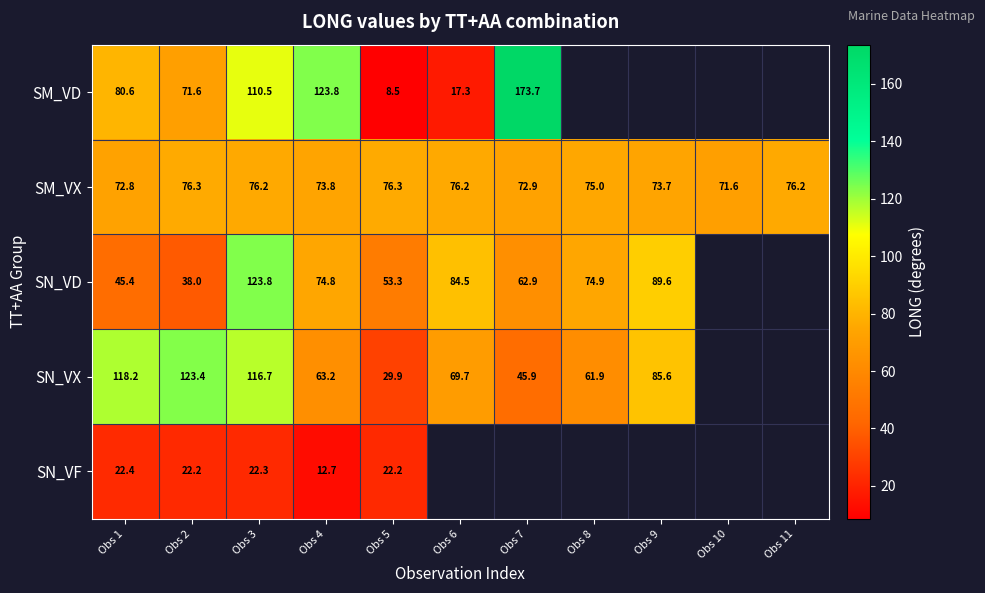

At which category does the chart reach its minimum across all series?

Obs 5